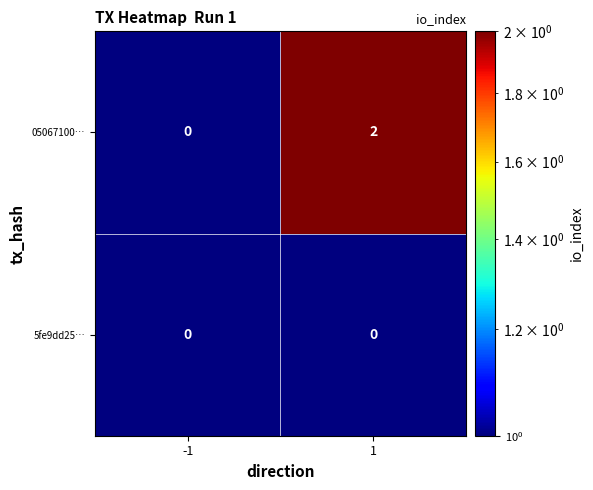

At which category is the sum across all series the highest?

1